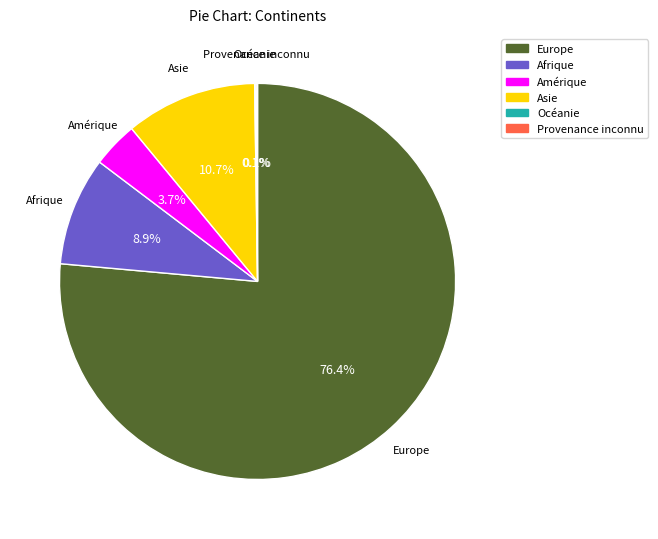

Which category accounts for the majority?

Europe